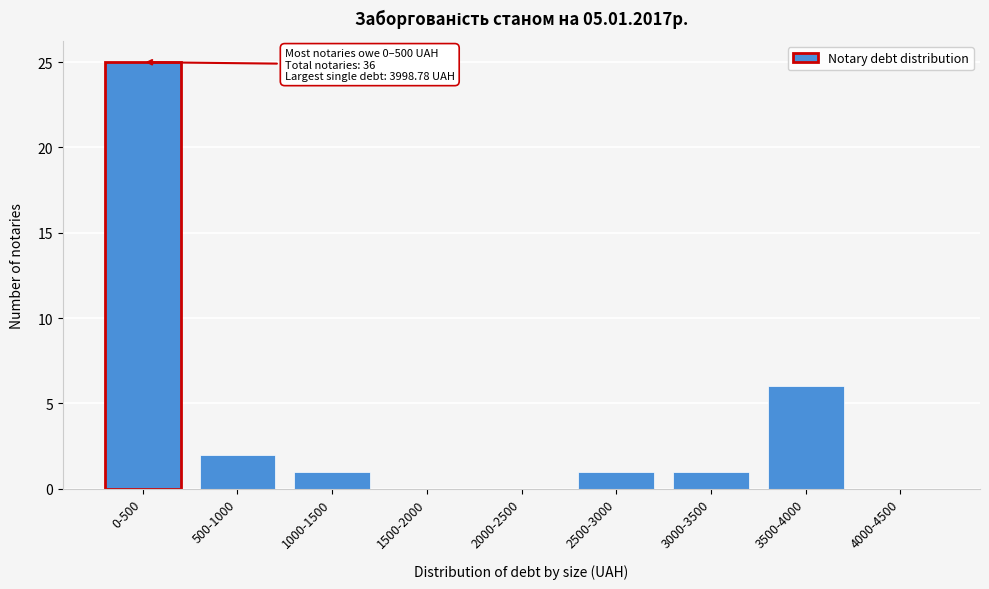

Reading left to right, extract all data points from this chart.

0-500=25	500-1000=2	1000-1500=1	1500-2000=0	2000-2500=0	2500-3000=1	3000-3500=1	3500-4000=6	4000-4500=0